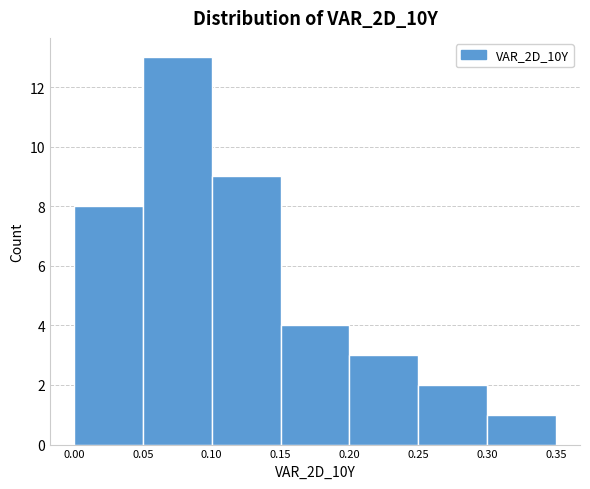

Over which range of the x-axis is the bar tallest?

0.05 to 0.10